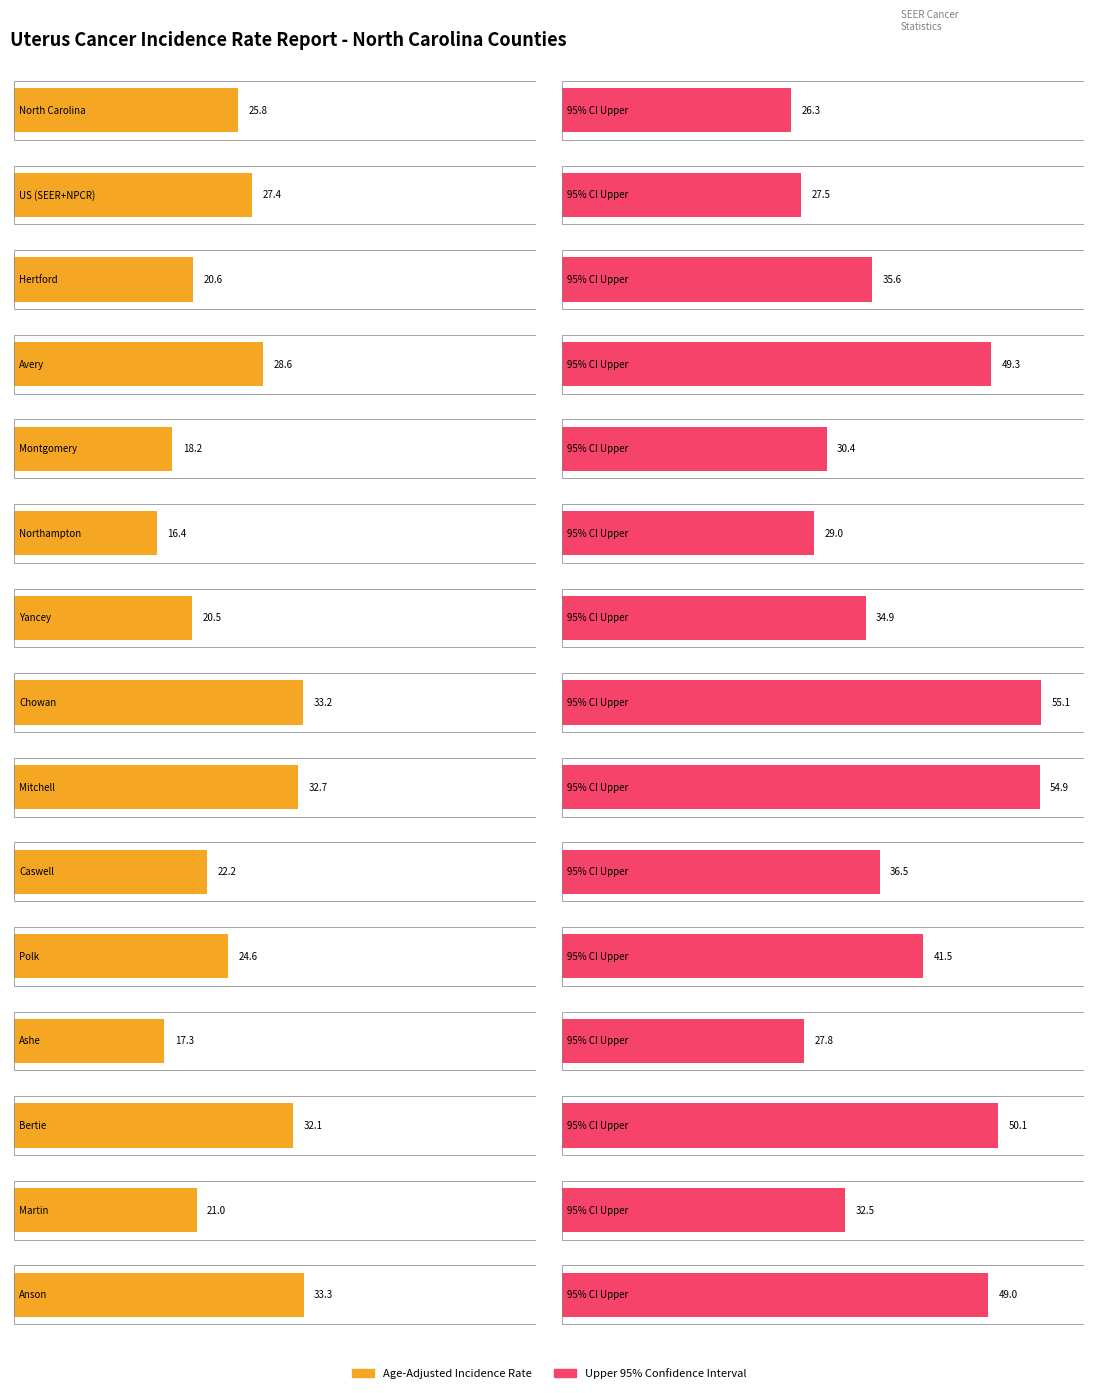

What position from the left is Martin?

14